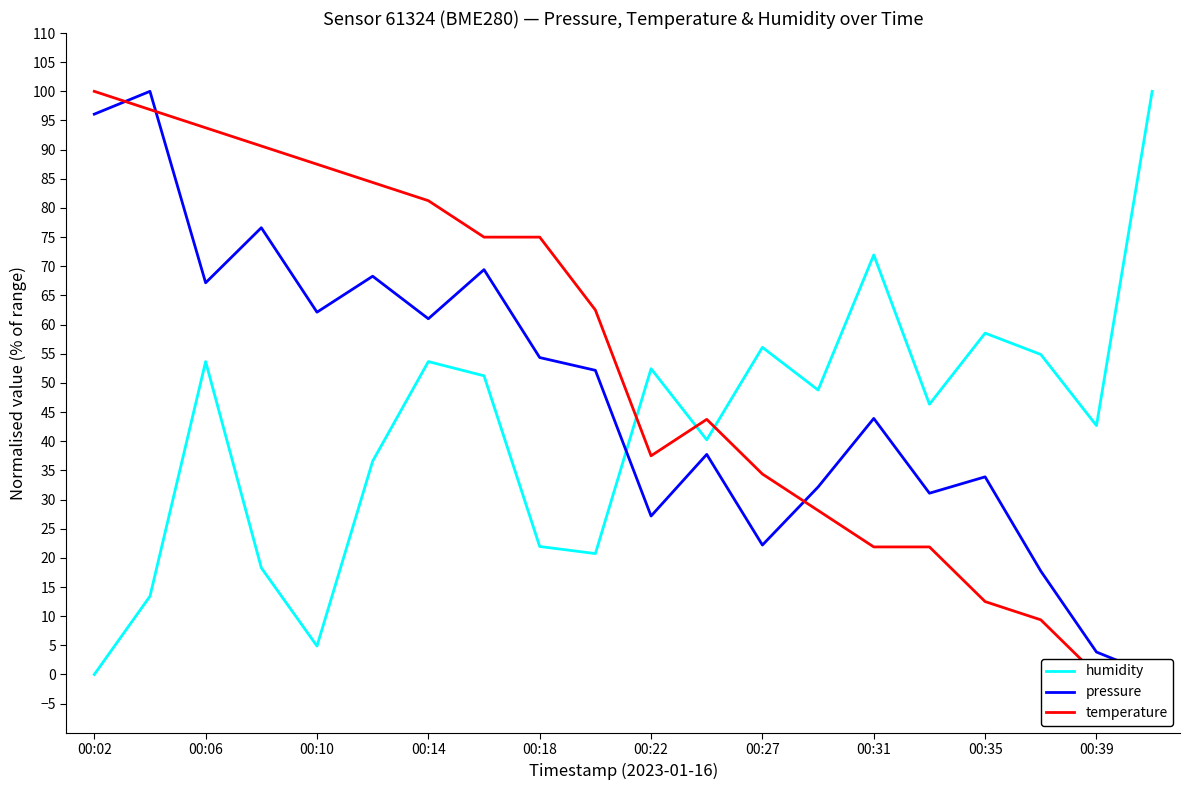

True or false: temperature has more than 0 interior local peaks.

True